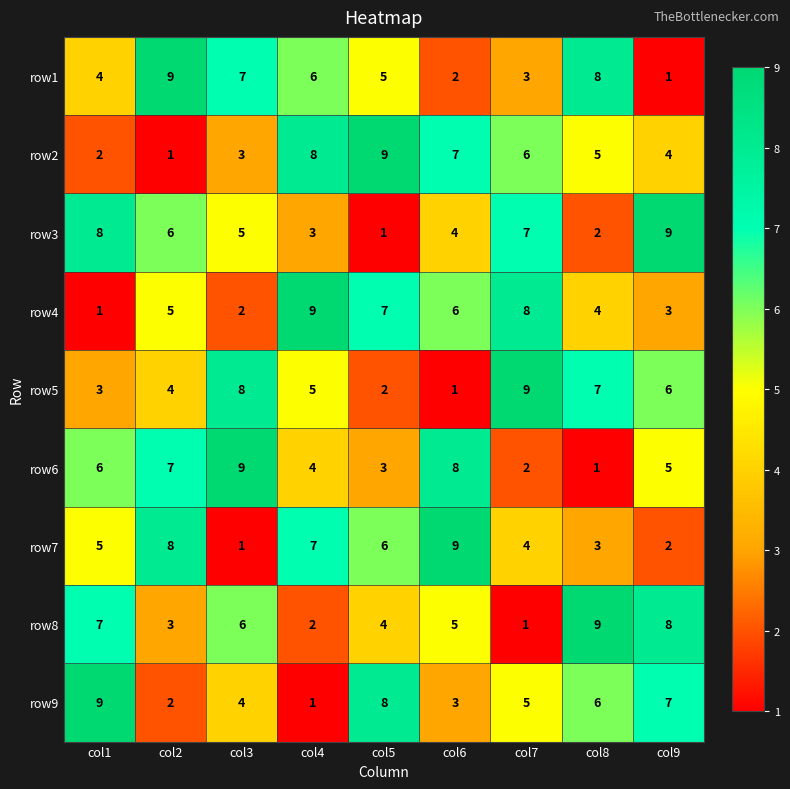

What value does the row7 series have at col2?

8